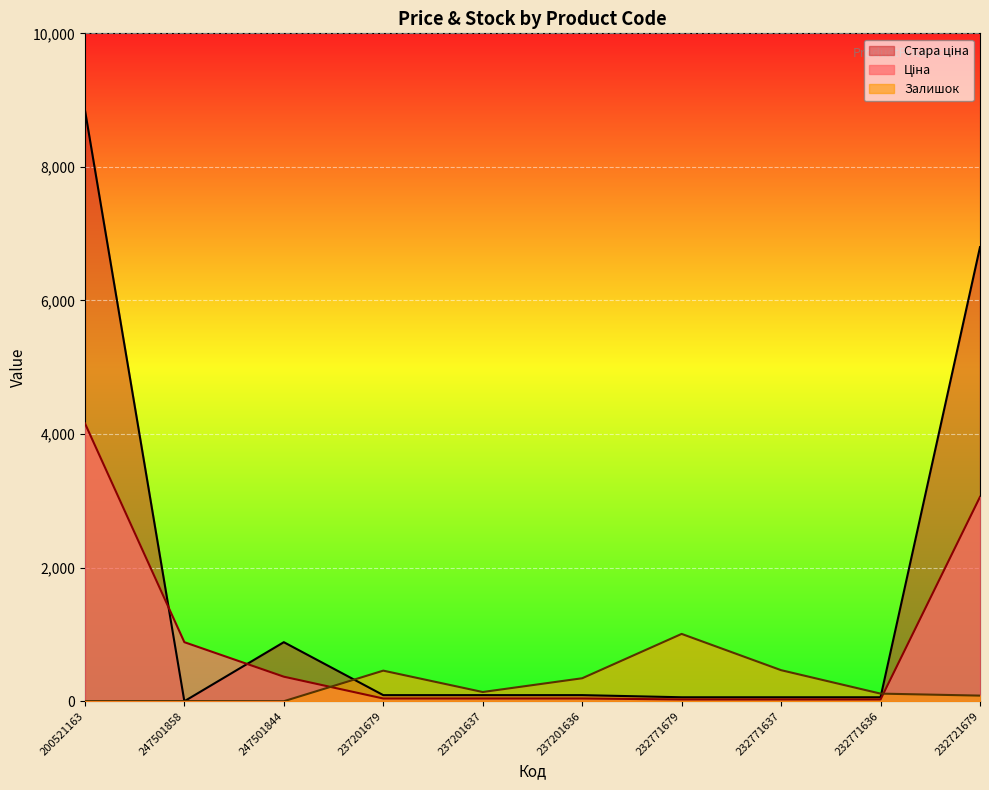

True or false: Ціна has more than 2 points higher than both neighbors.

False